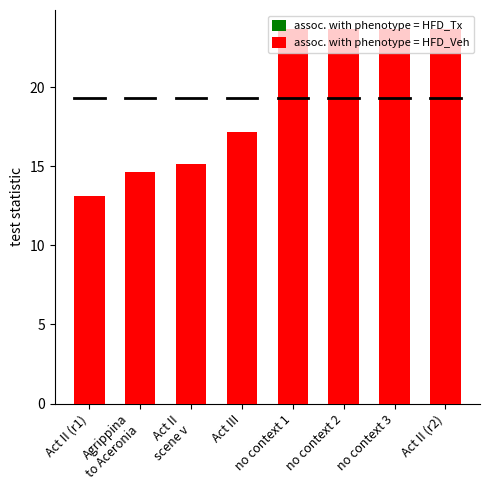

What position from the right is Act II (r2)?

1